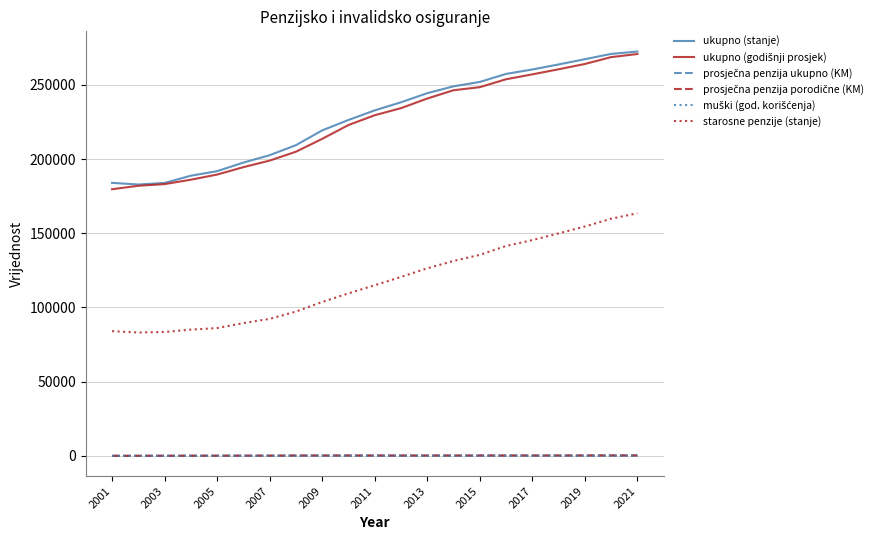

What is the average value of the starosne penzije (stanje) series?

117014.8